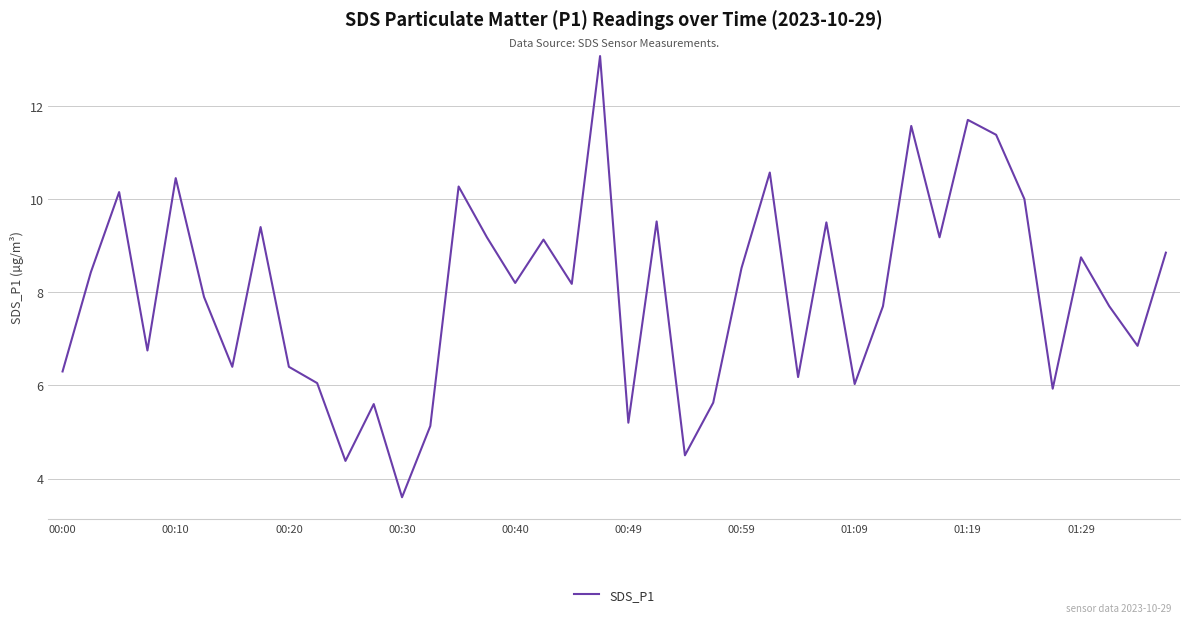

What is the smallest value displayed?

3.6